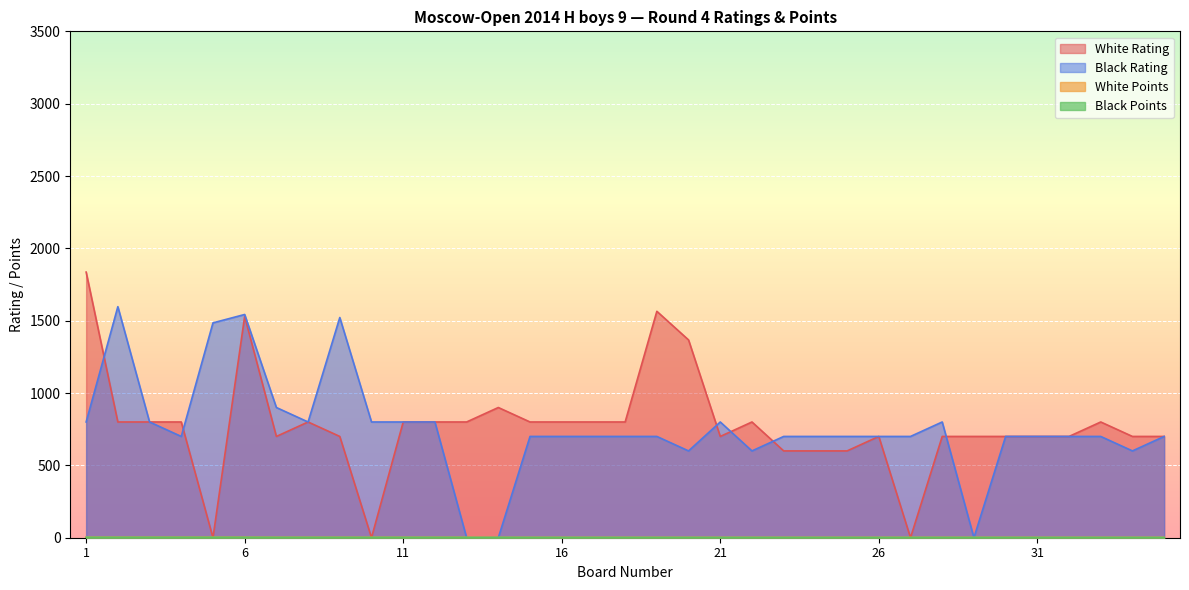

Reading right to left, transcribe all the data shown in this chart.

White Rating: 700.0	700.0	800.0	700.0	700.0	700.0	700.0	700.0	0.0	700.0	600.0	600.0	600.0	800.0	700.0	1367.0	1565.0	800.0	800.0	800.0	800.0	900.0	800.0	800.0	800.0	0.0	700.0	800.0	700.0	1530.0	0.0	800.0	800.0	800.0	1836.0
Black Rating: 700.0	600.0	700.0	700.0	700.0	700.0	0.0	800.0	700.0	700.0	700.0	700.0	700.0	600.0	800.0	600.0	700.0	700.0	700.0	700.0	700.0	0.0	0.0	800.0	800.0	800.0	1522.0	800.0	900.0	1543.0	1485.0	700.0	800.0	1597.0	800.0
White Points: 2.0	2.0	2.0	2.0	2.0	2.0	2.0	2.0	2.0	2.0	2.0	2.0	2.0	2.0	2.0	2.0	2.0	2.0	2.0	2.0	2.0	2.0	2.5	2.5	2.5	2.5	2.5	2.5	2.5	3.0	3.0	3.0	3.0	3.0	3.0
Black Points: 2.0	2.0	2.0	2.0	2.0	2.0	2.0	2.0	2.0	2.0	2.0	2.0	2.0	2.0	2.0	2.0	2.0	2.0	2.0	2.0	2.0	2.5	2.5	2.5	2.5	2.5	2.5	2.5	2.5	3.0	3.0	3.0	3.0	3.0	3.0